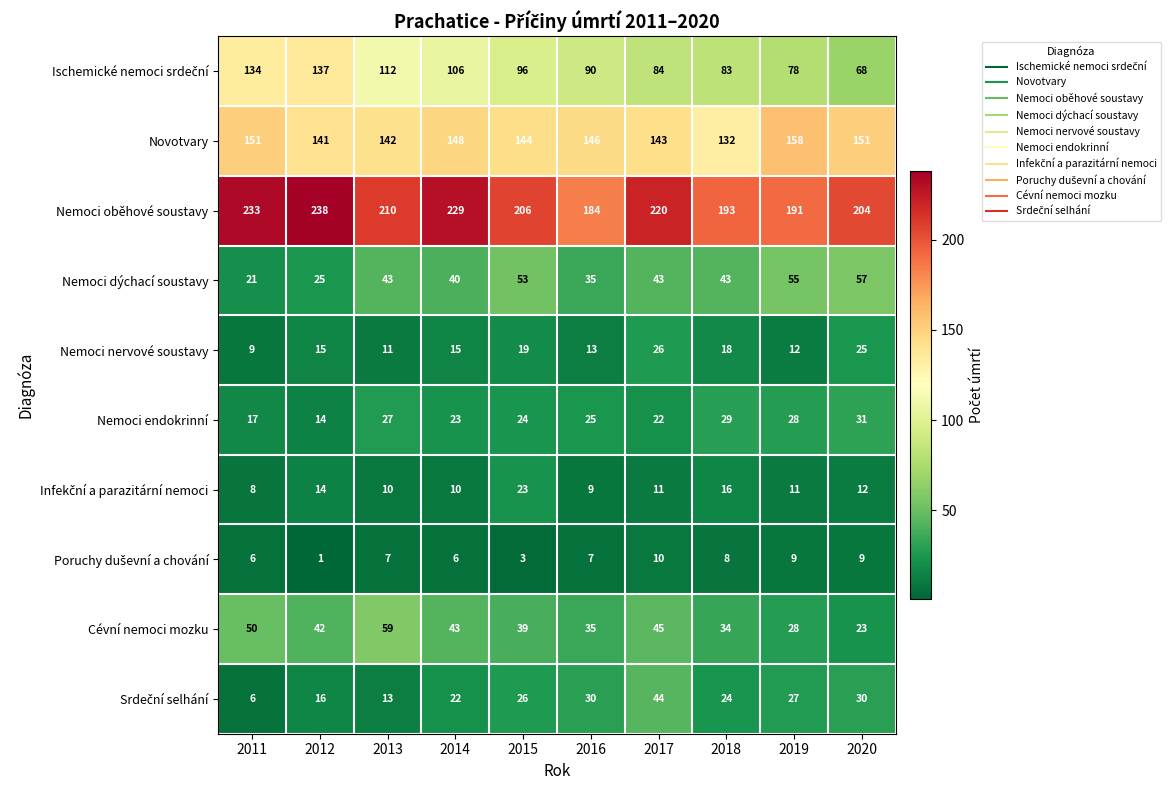

What is the maximum value for Nemoci oběhové soustavy?

238